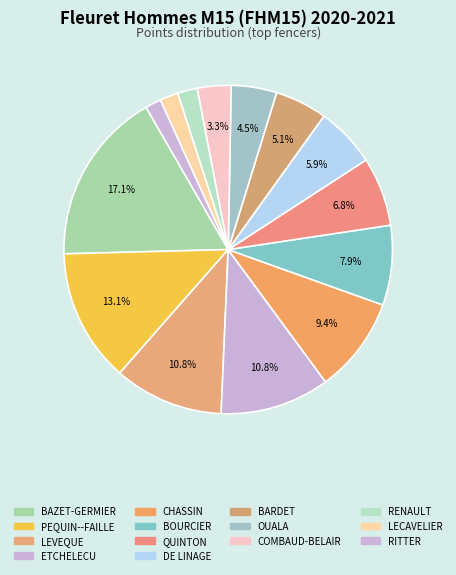

How many slices are in this pie chart?

14